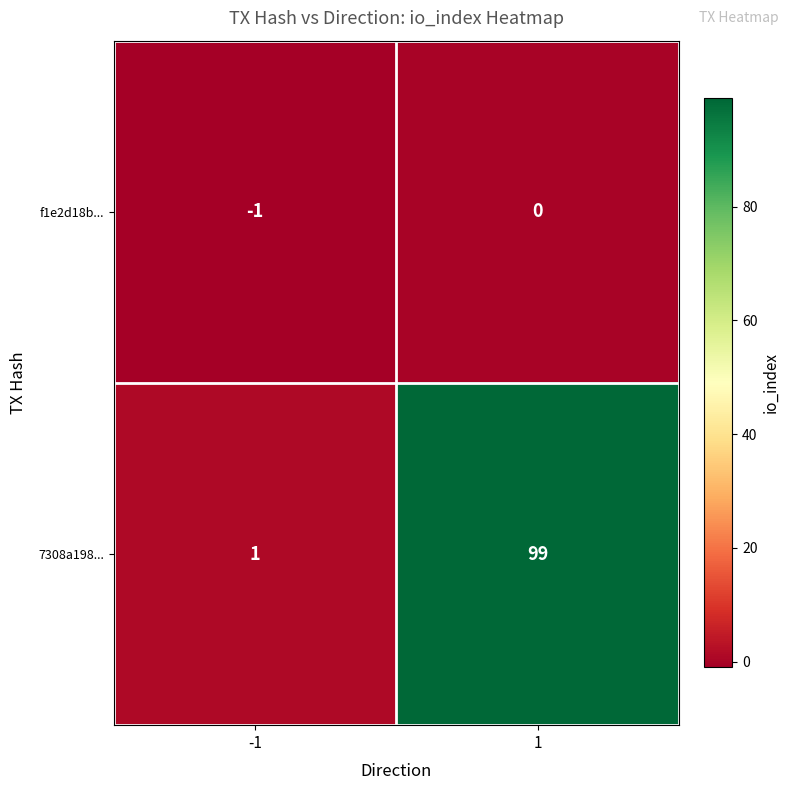

How many categories are shown in the chart?

2